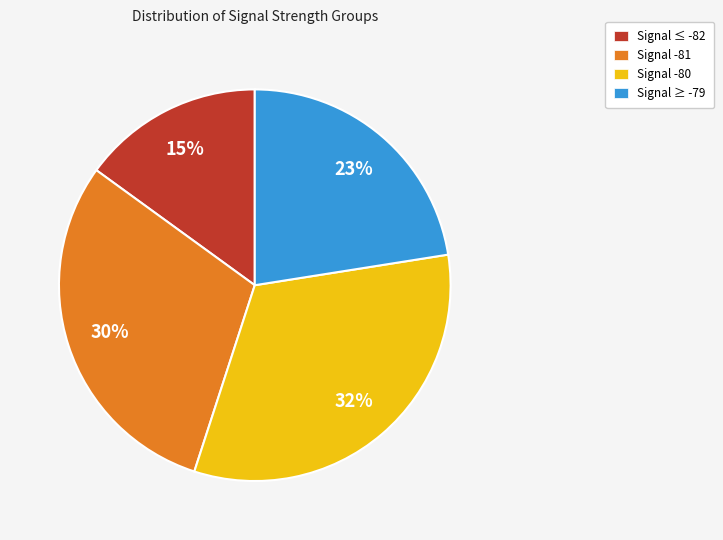

How many segments does this pie chart have?

4